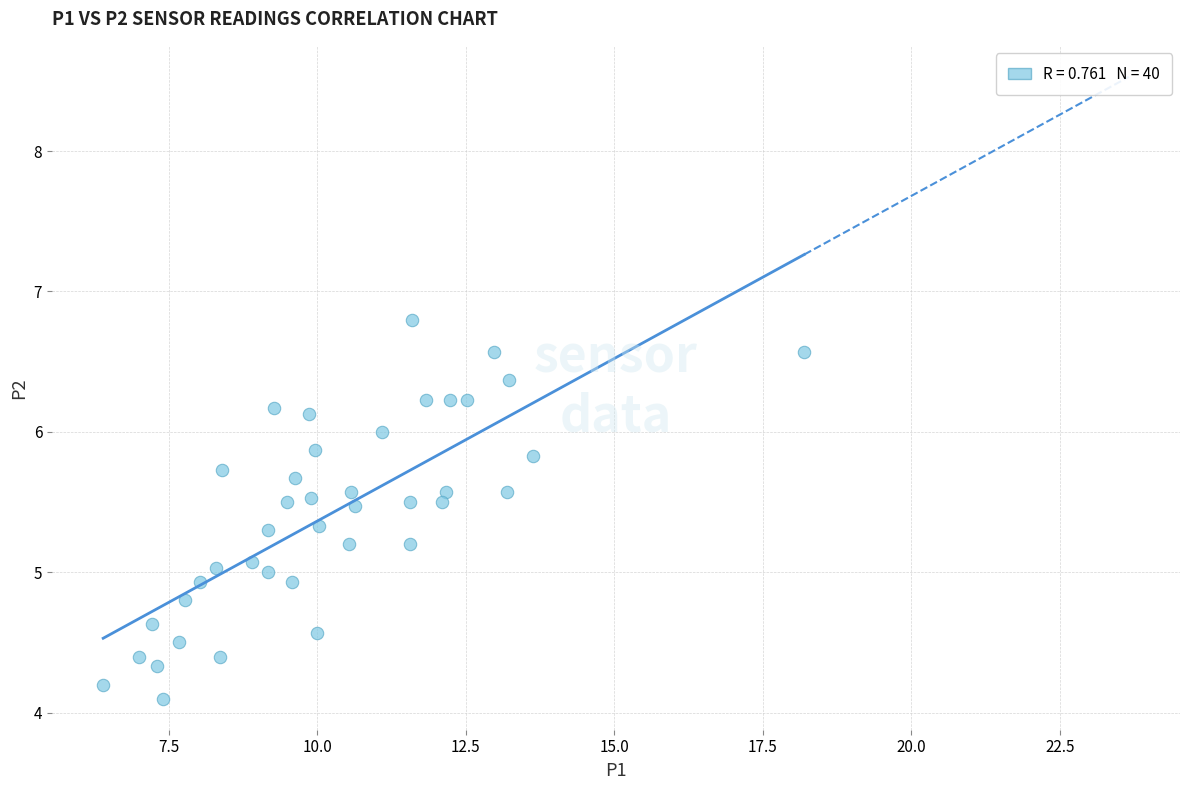

What is the range of Y values (max minus min)?

2.7